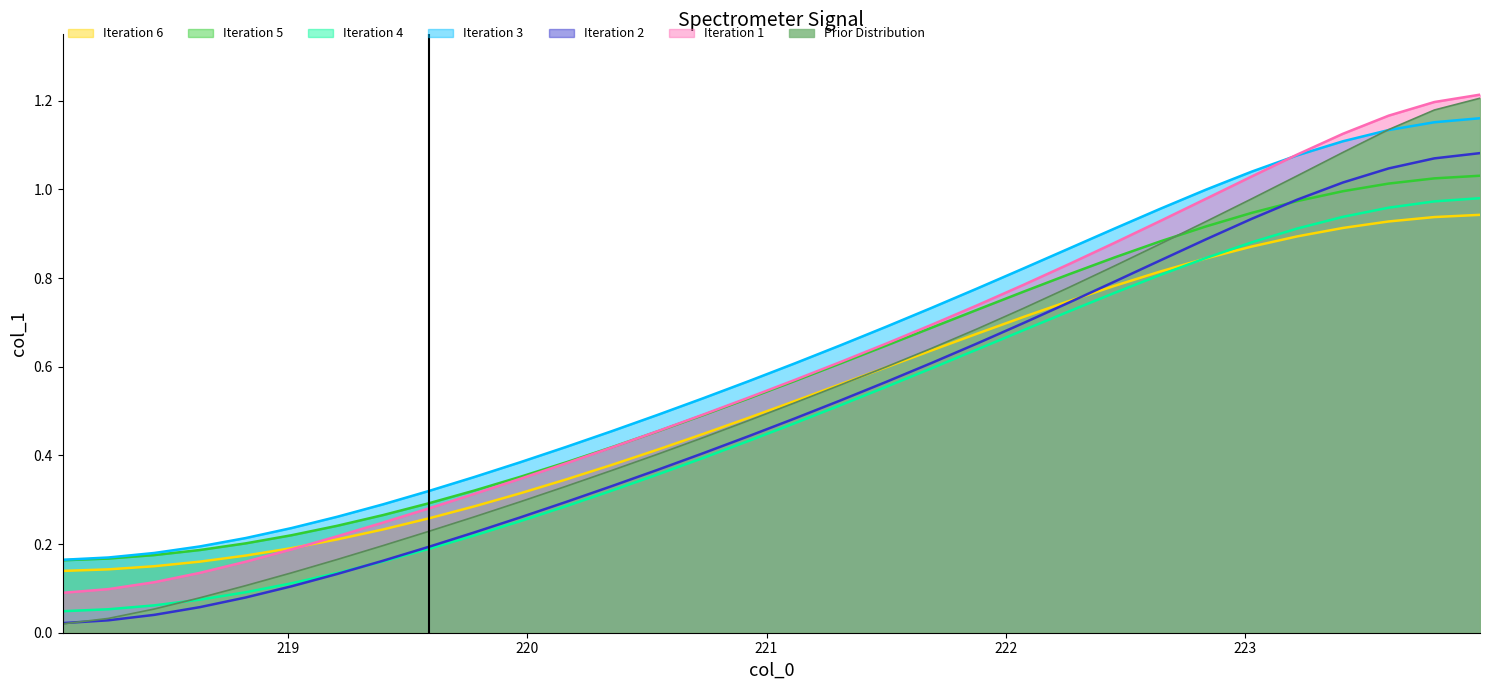

Rank the categories by value from lowest to highest.

218.0596, 218.2508, 218.442, 218.6332, 218.8244, 219.0156, 219.2067, 219.3979, 219.589, 219.7801, 219.9712, 220.1623, 220.3533, 220.5444, 220.7354, 220.9264, 221.1174, 221.3083, 221.4993, 221.6902, 221.8812, 222.0721, 222.263, 222.4538, 222.6447, 222.8355, 223.0264, 223.2172, 223.408, 223.5987, 223.7895, 223.9802